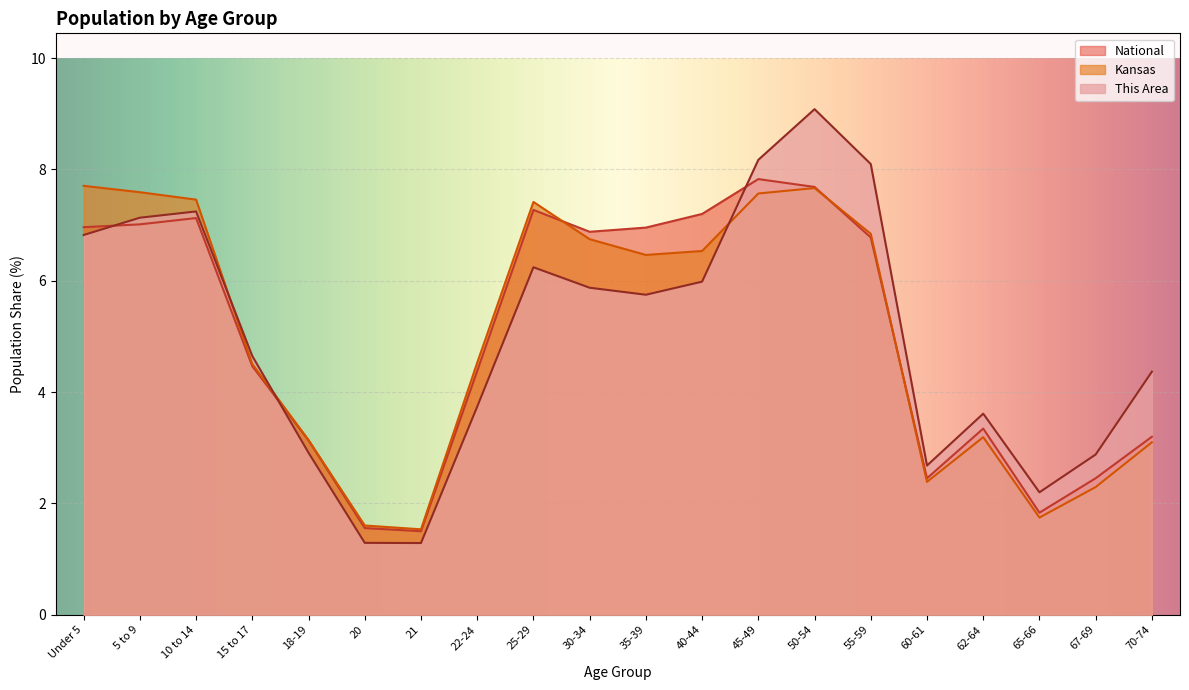

What is the average value of the National series?

5.0